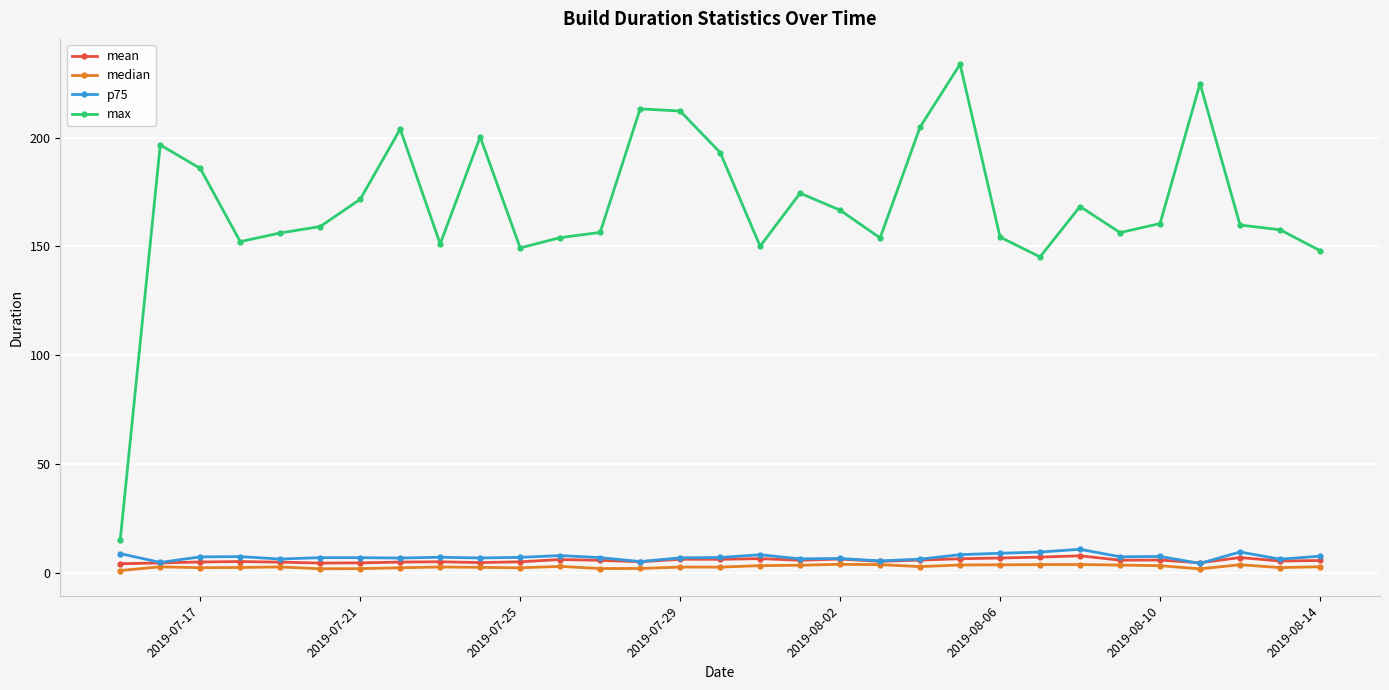

What are all the series names shown in the legend?

mean, median, p75, max